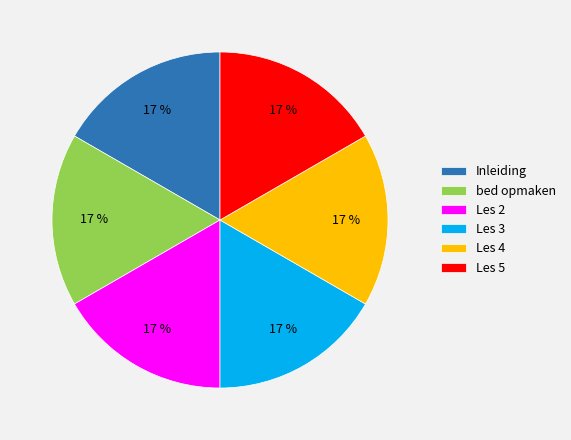

To the nearest percent, what percentage of the pie is Les 2?

17%